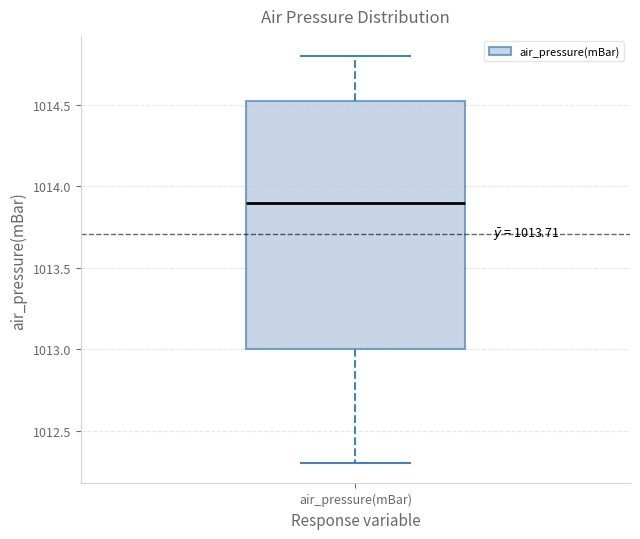

Where does the median line of the box for air_pressure(mBar) sit on the y-axis? The values are not printed on the chart, so give them approximately, as read against the axis.

1013.90